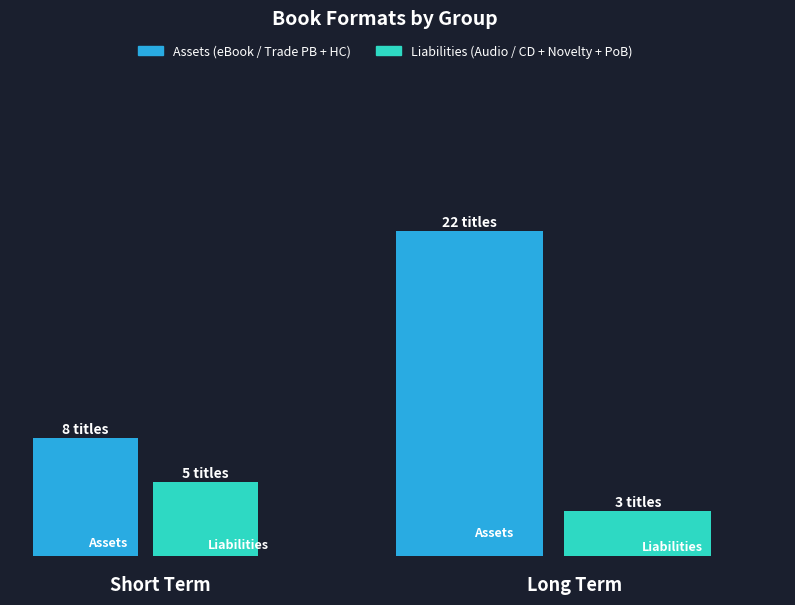

What is the value of the 1st bar from the left?

8